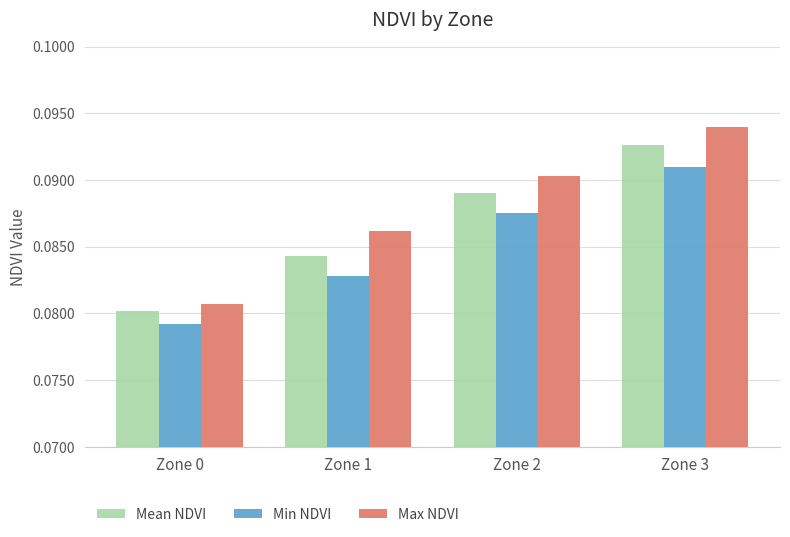

Which category has the lowest value in the Max NDVI series?

Zone 0